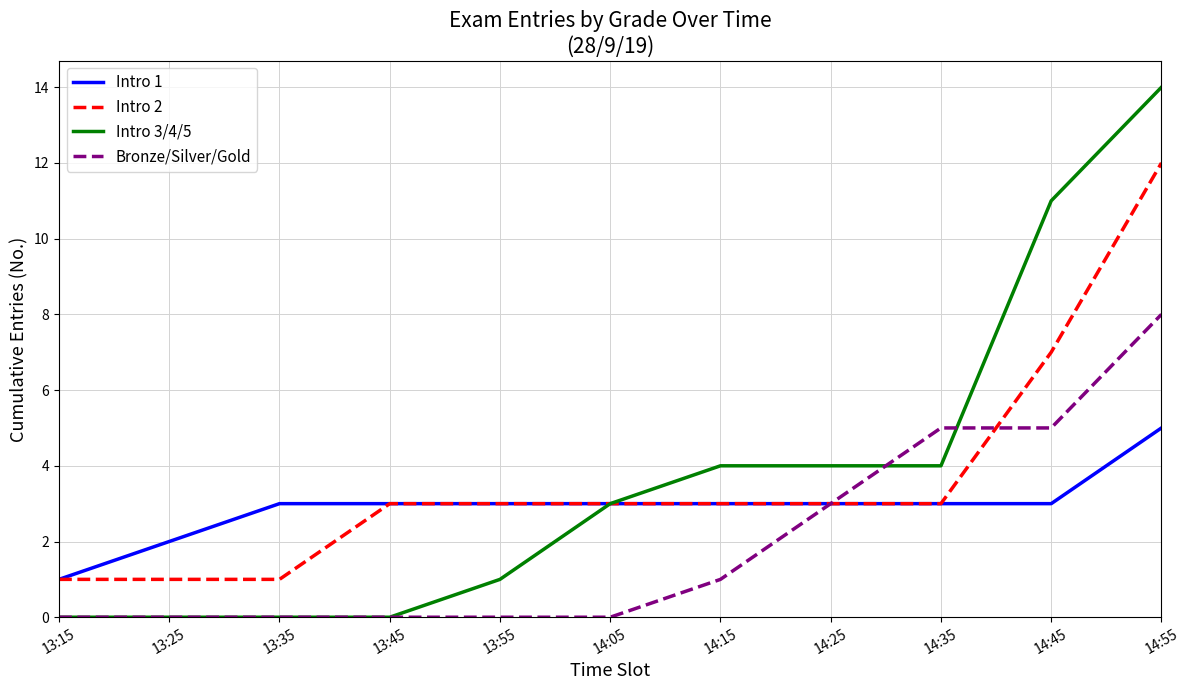

Which category has the highest value in the Intro 1 series?

14:55